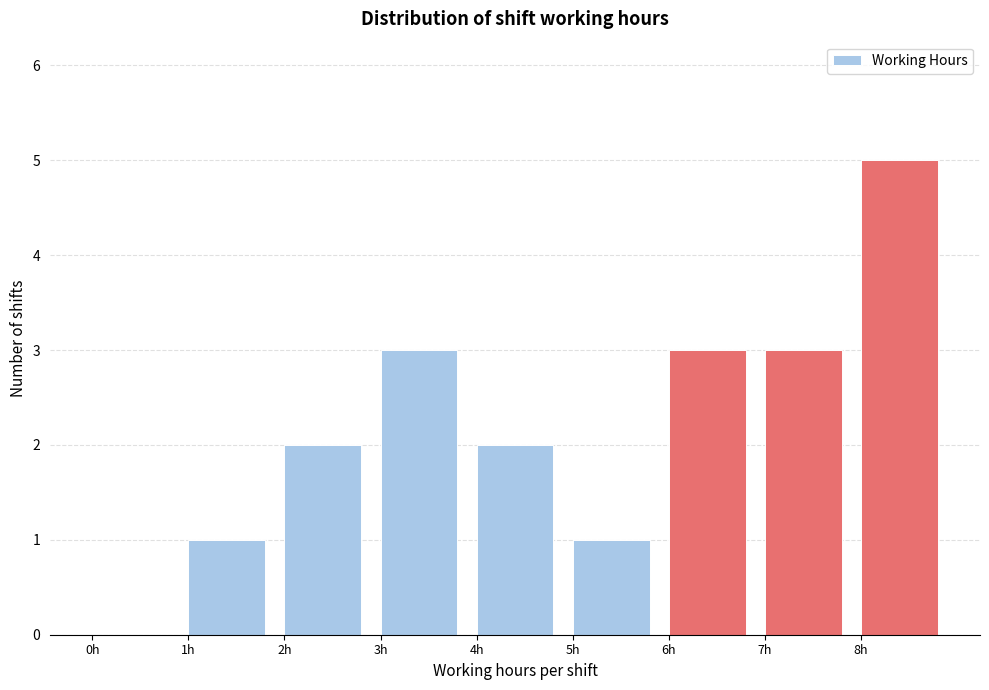

Reading left to right, transcribe this chart: for each bar, give the range it covers on the x-axis and its height. The values are not printed on the chart, so give them approximately, as read against the axis.

0 to 1: 0
1 to 2: 1
2 to 3: 2
3 to 4: 3
4 to 5: 2
5 to 6: 1
6 to 7: 3
7 to 8: 3
8 to 9: 5